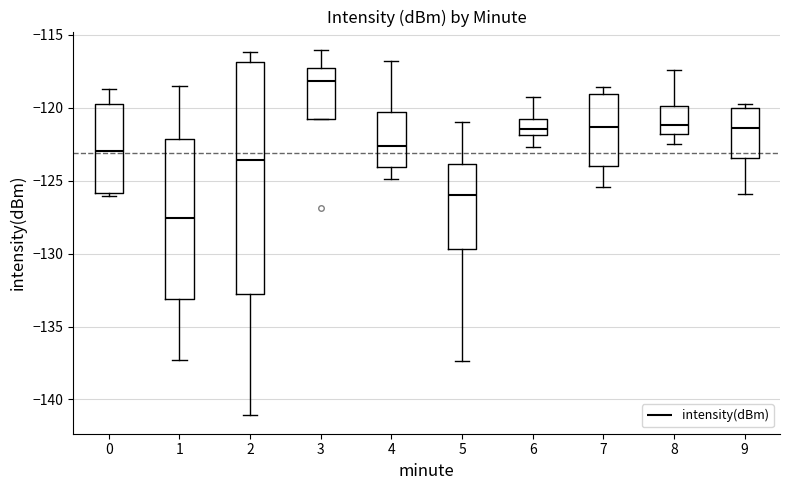

Where does the lower whisker of the box at x = 9 end on the y-axis? The values are not printed on the chart, so give them approximately, as read against the axis.

-126.0